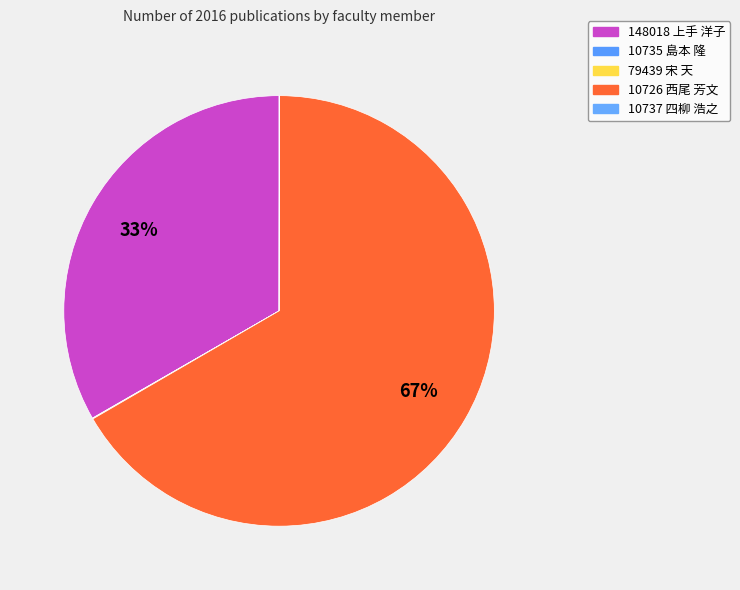

Does 10726 西尾 芳文 account for over 50% of the chart?

Yes